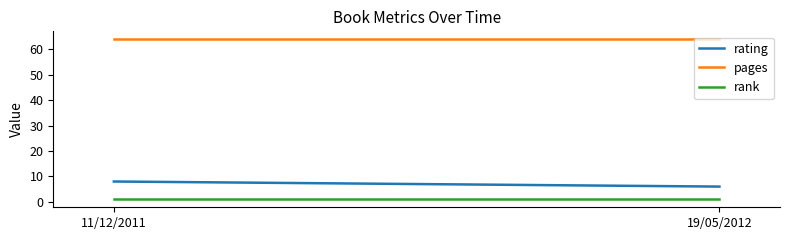

What is the maximum value for rank?

1